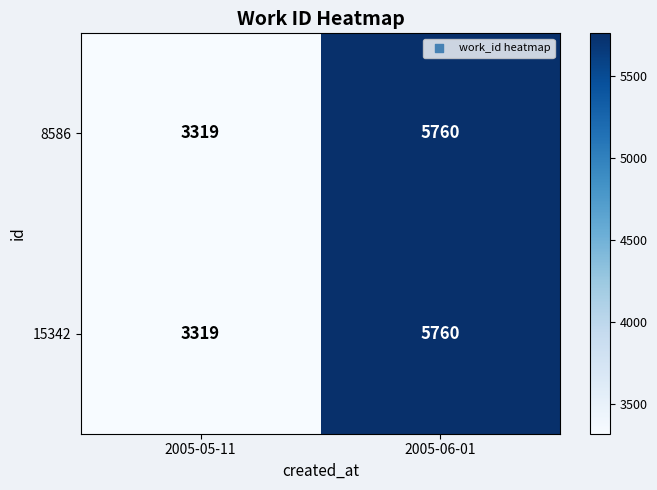

The 8586 series shows 5760 at 2005-06-01. True or false?

True